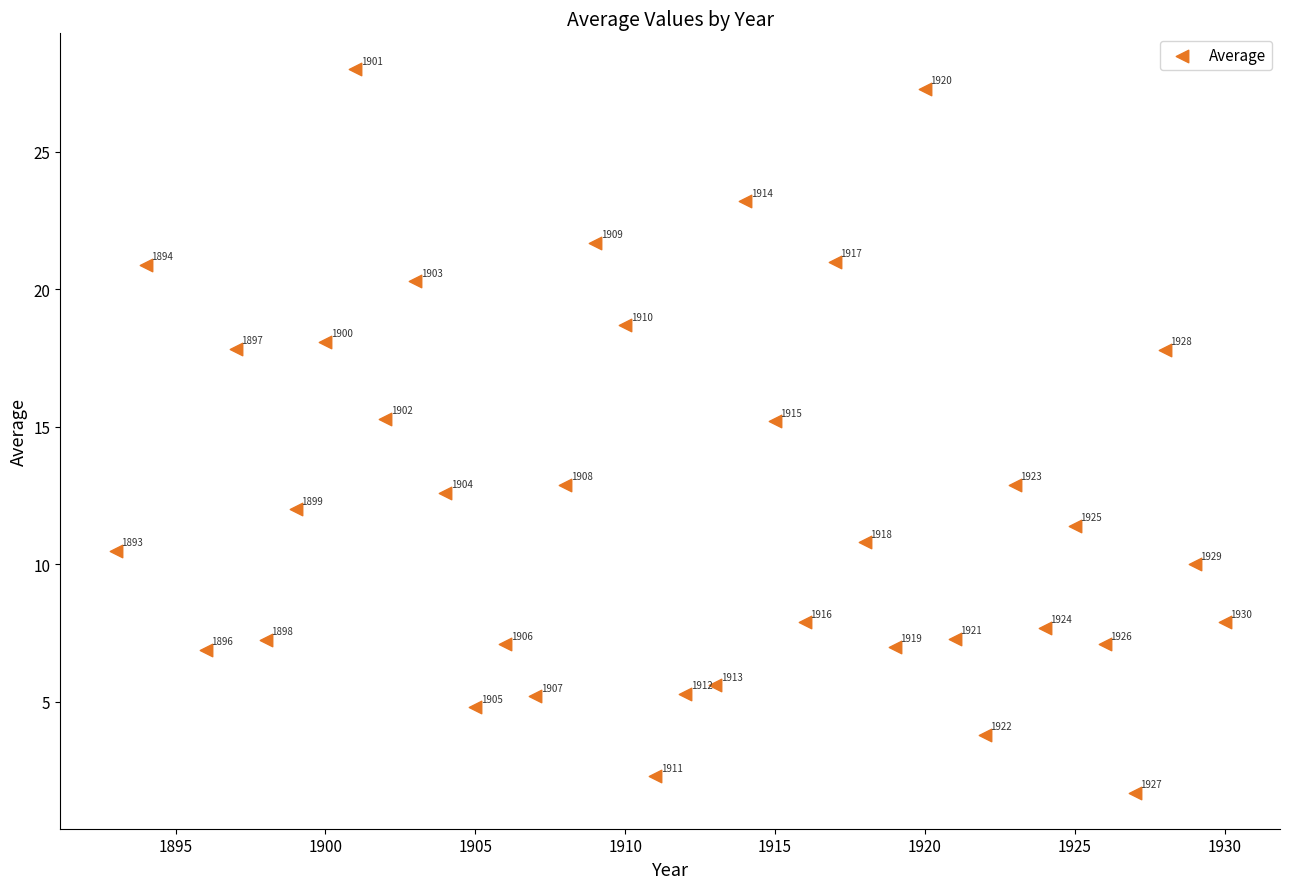

What Y value in the scatter plot is closest to 14?

12.9